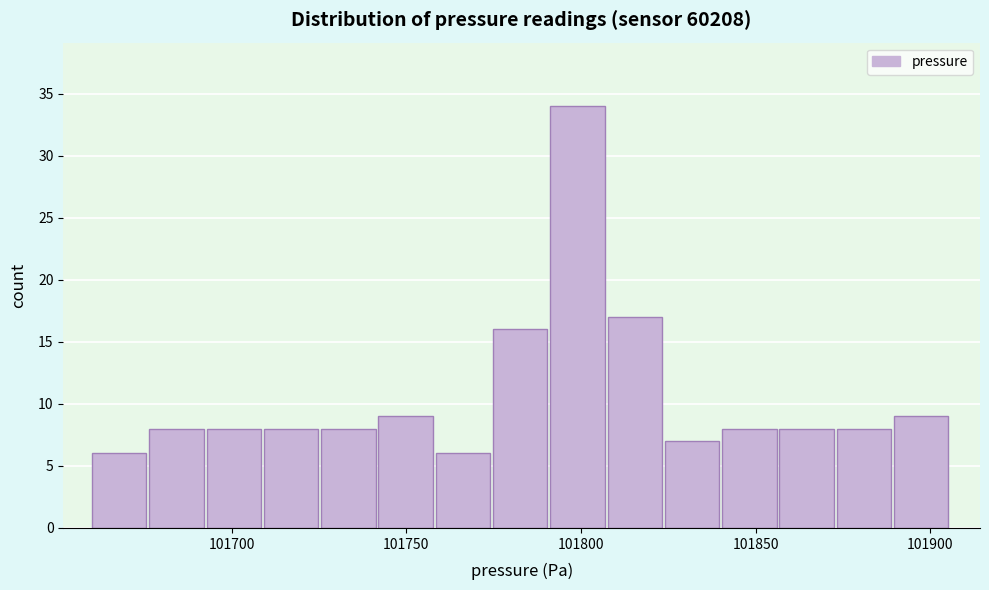

Around what value on the x-axis is the tallest bar? Give the approximate position of its centre, as read against the axis.

101800